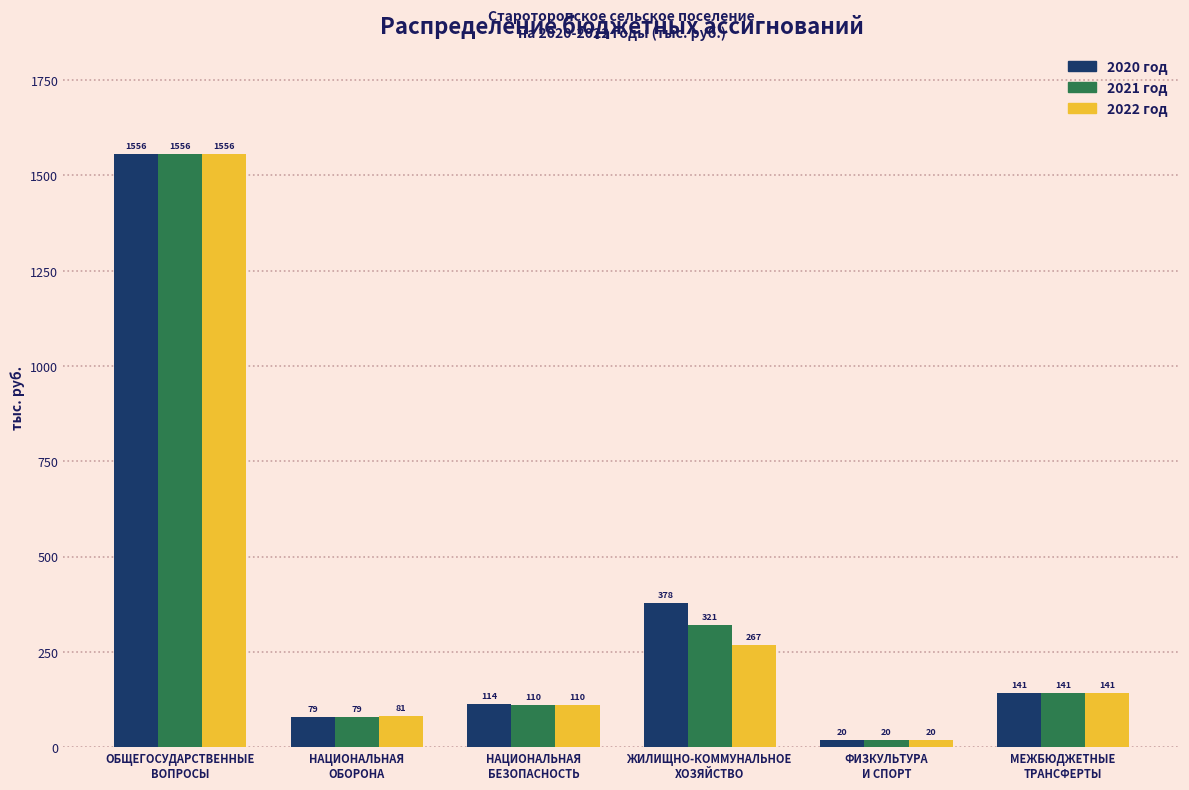

What is the lowest value of the 2022 год series?

20.0